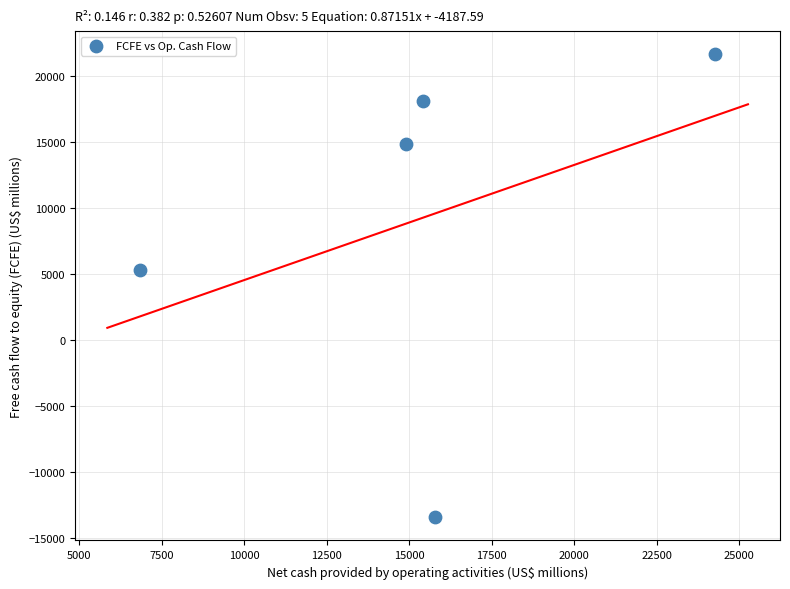

What Y value in the scatter plot is closest to 4096?

5262